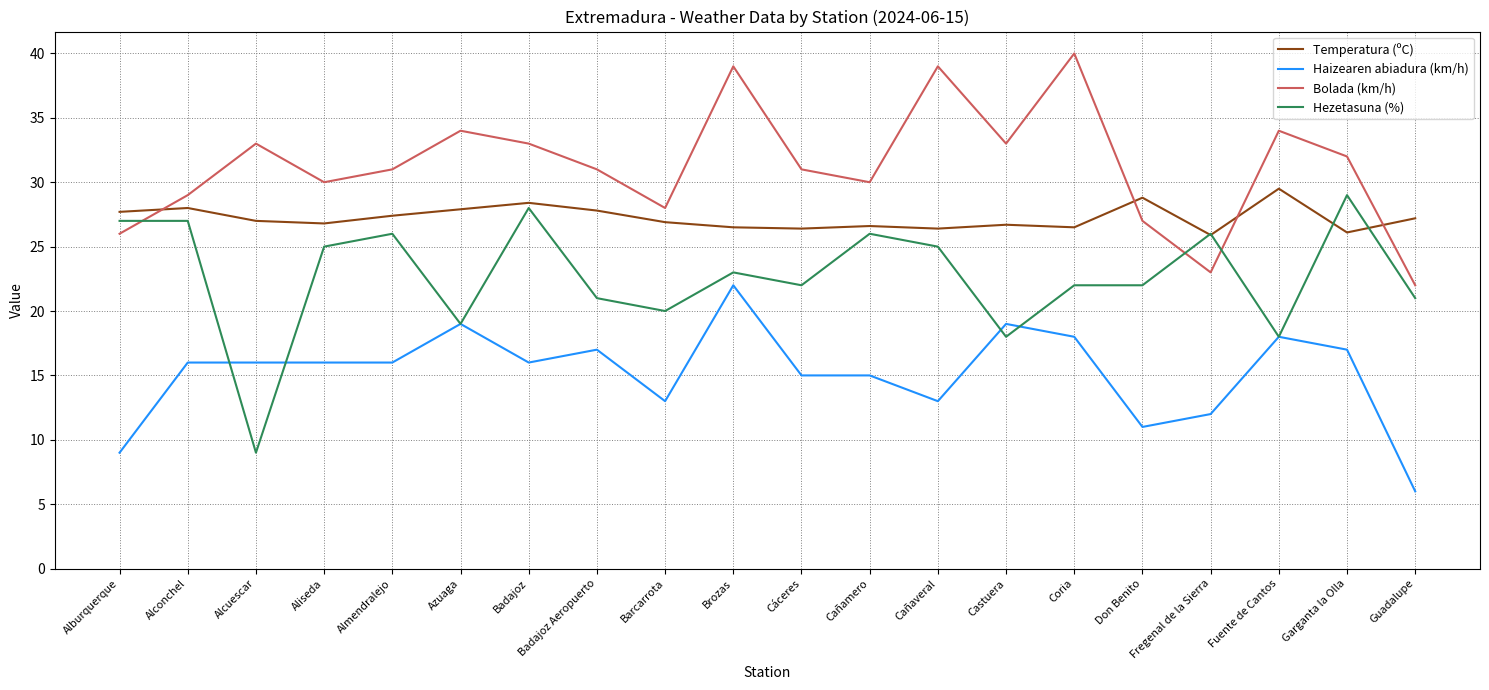

What is the spread (max minus min) of values at Brozas?

17.0